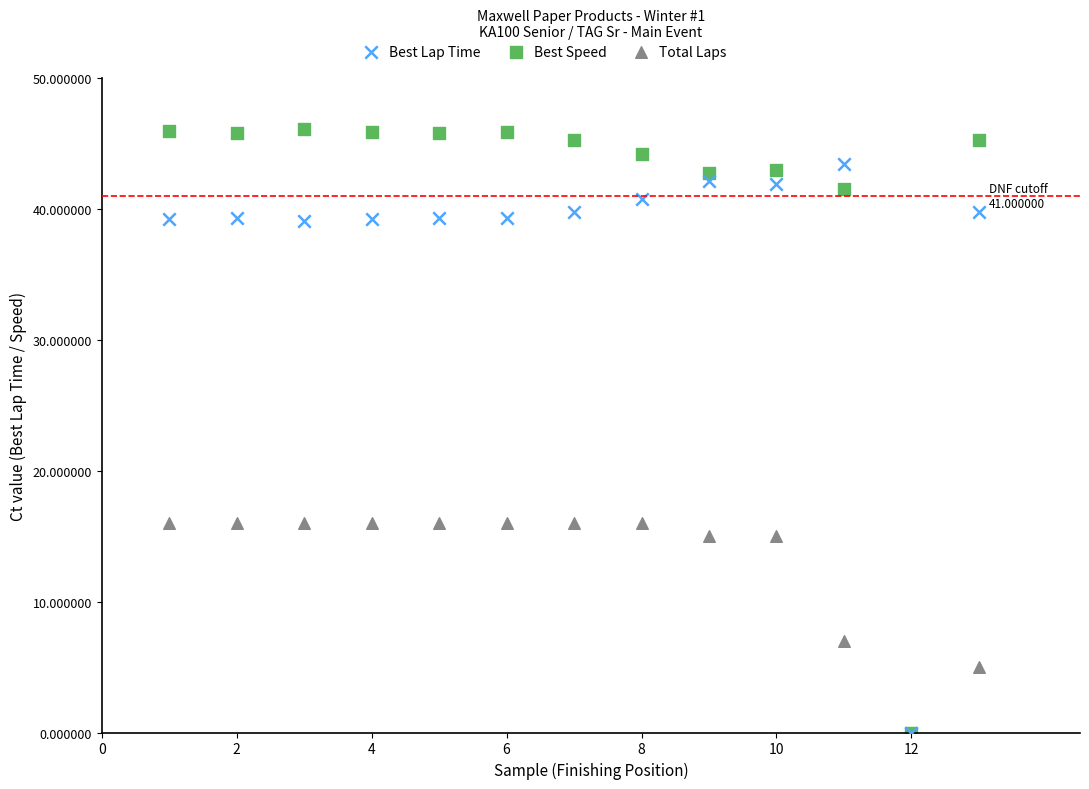

What are all the series names shown in the legend?

Best Lap Time, Best Speed, Total Laps